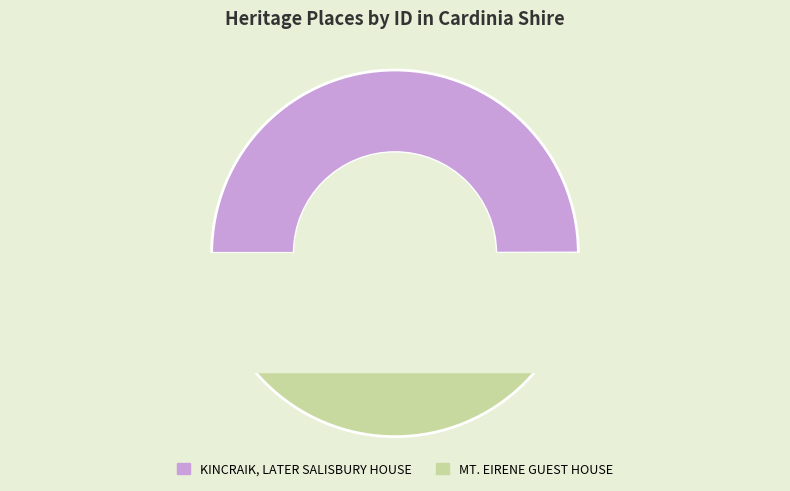

How much of the chart is everything except KINCRAIK, LATER SALISBURY HOUSE?

50.0%